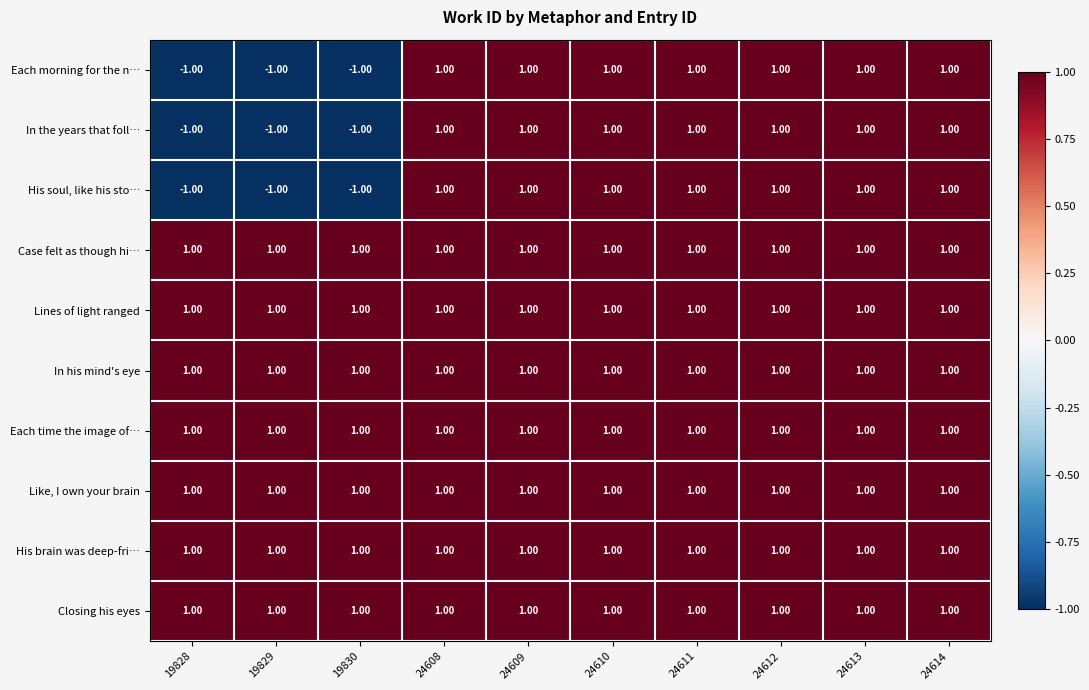

What is the sum of all Case felt as though hi… values?

10